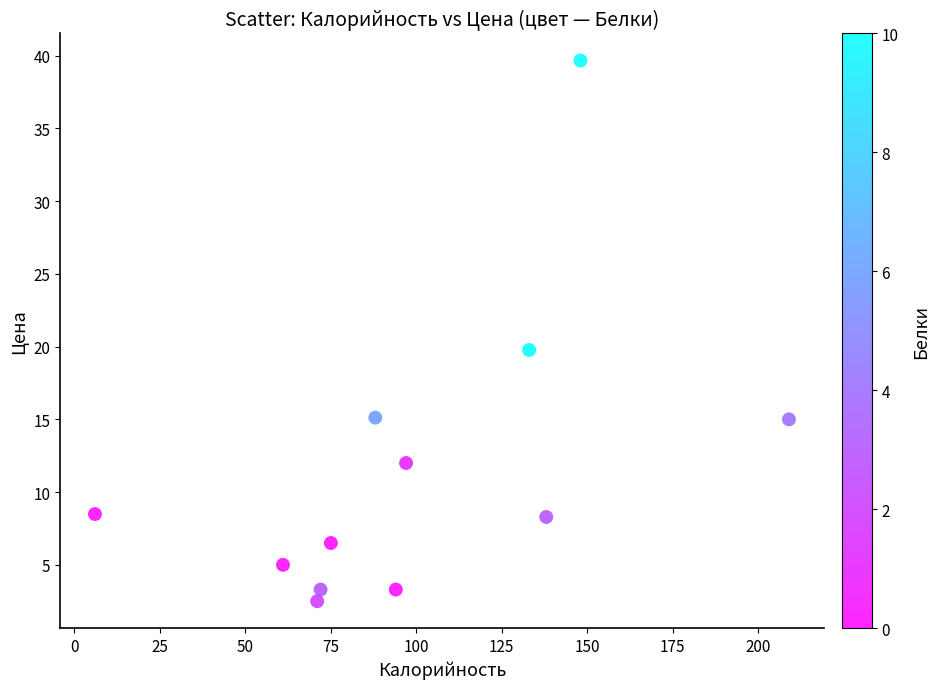

What is the range of Y values (max minus min)?

37.2